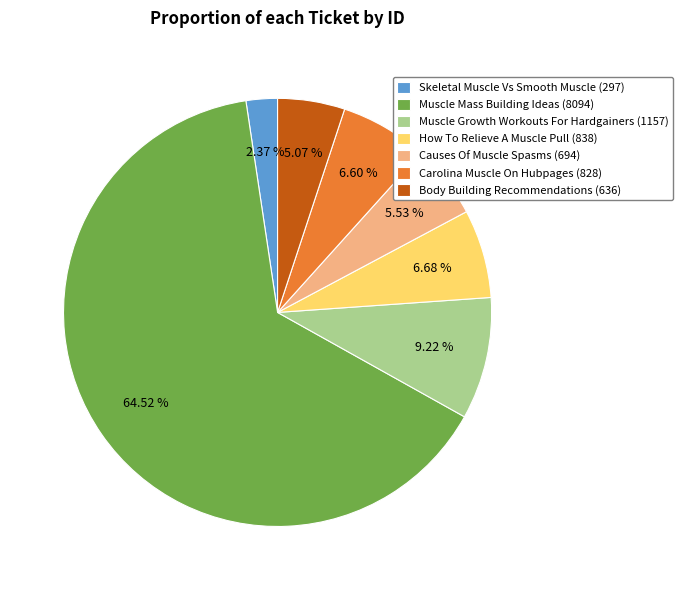

Do Carolina Muscle On Hubpages and Muscle Mass Building Ideas together represent more than half of the pie?

Yes